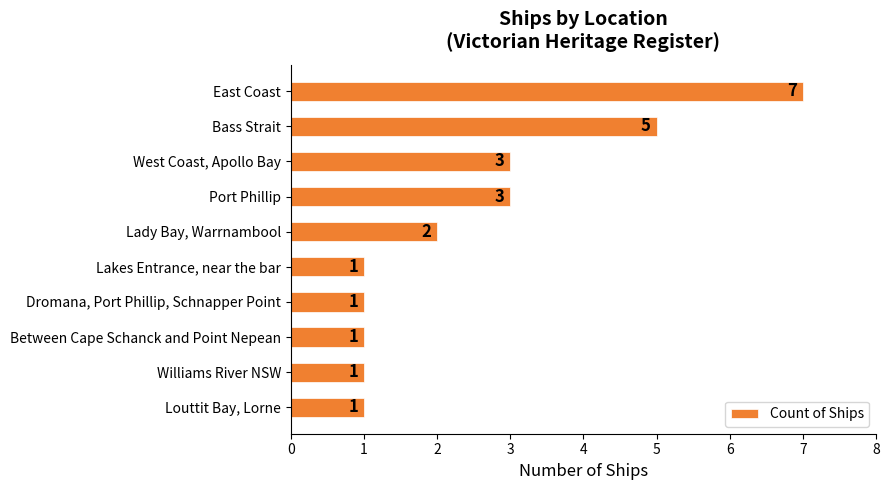

How many series are shown in this chart?

1